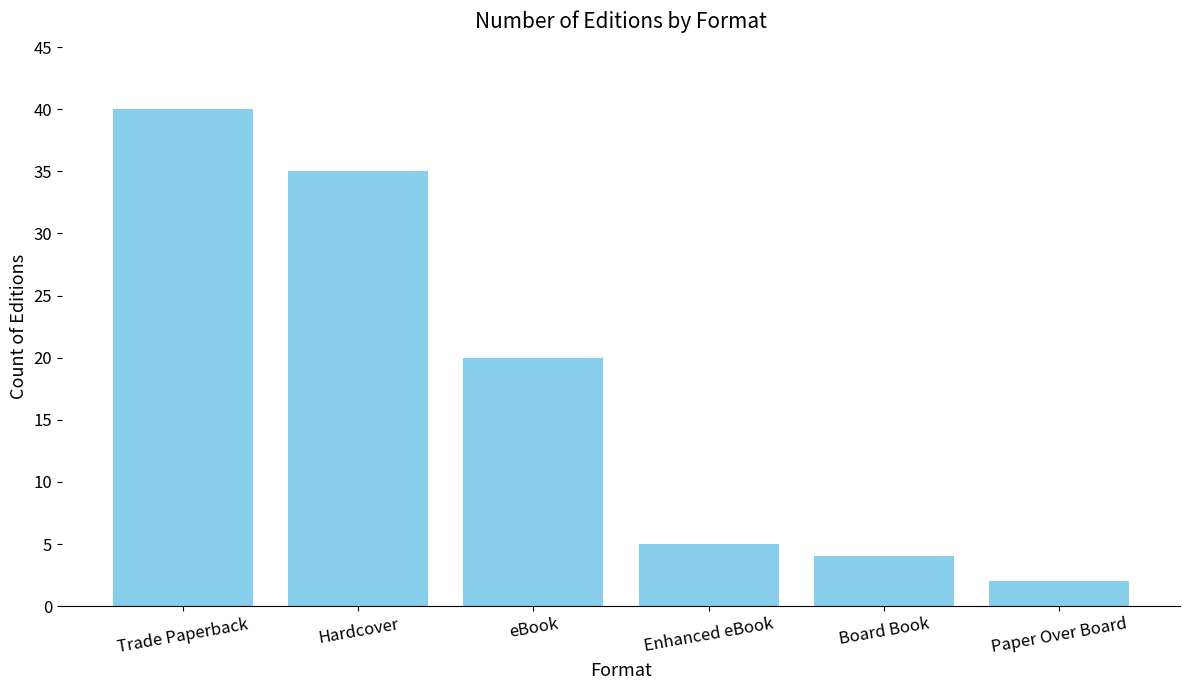

Count the number of categories in the chart.

6